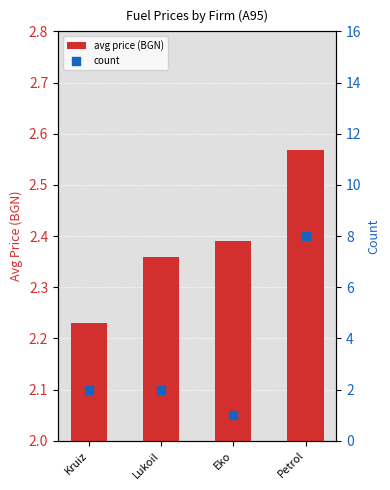

Which series has the largest total across all categories?

count